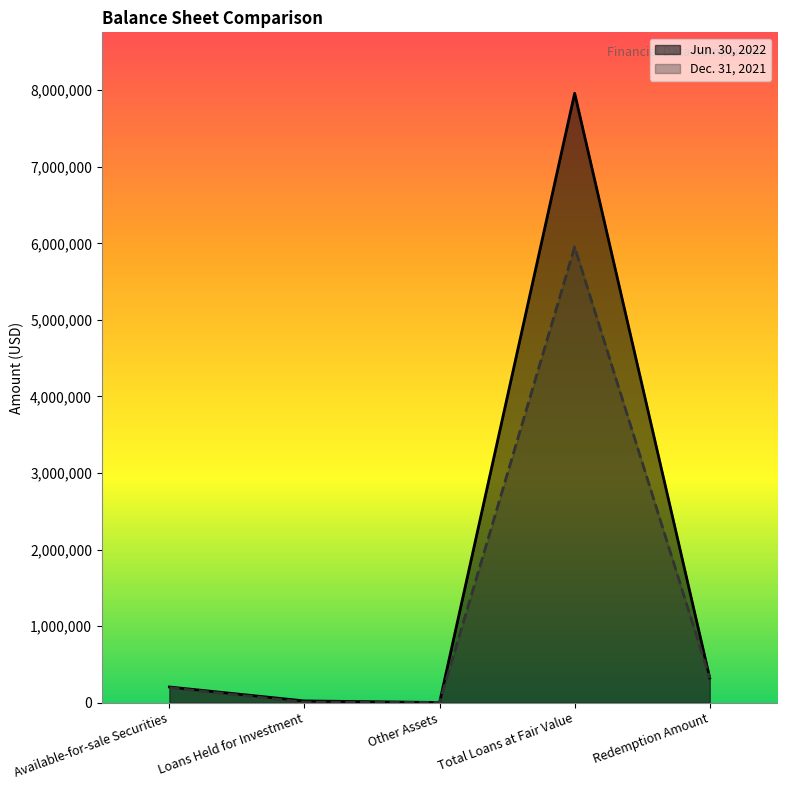

Between Available-for-sale Securities and Total Loans at Fair Value, which series saw the biggest shift?

Jun. 30, 2022